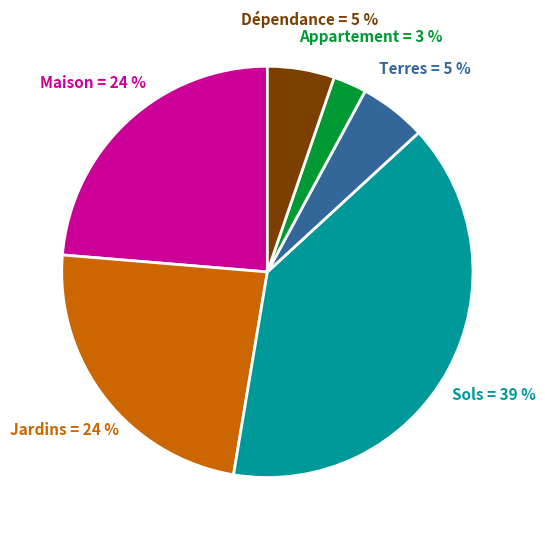

To the nearest percent, what is the average slice percentage?

17%